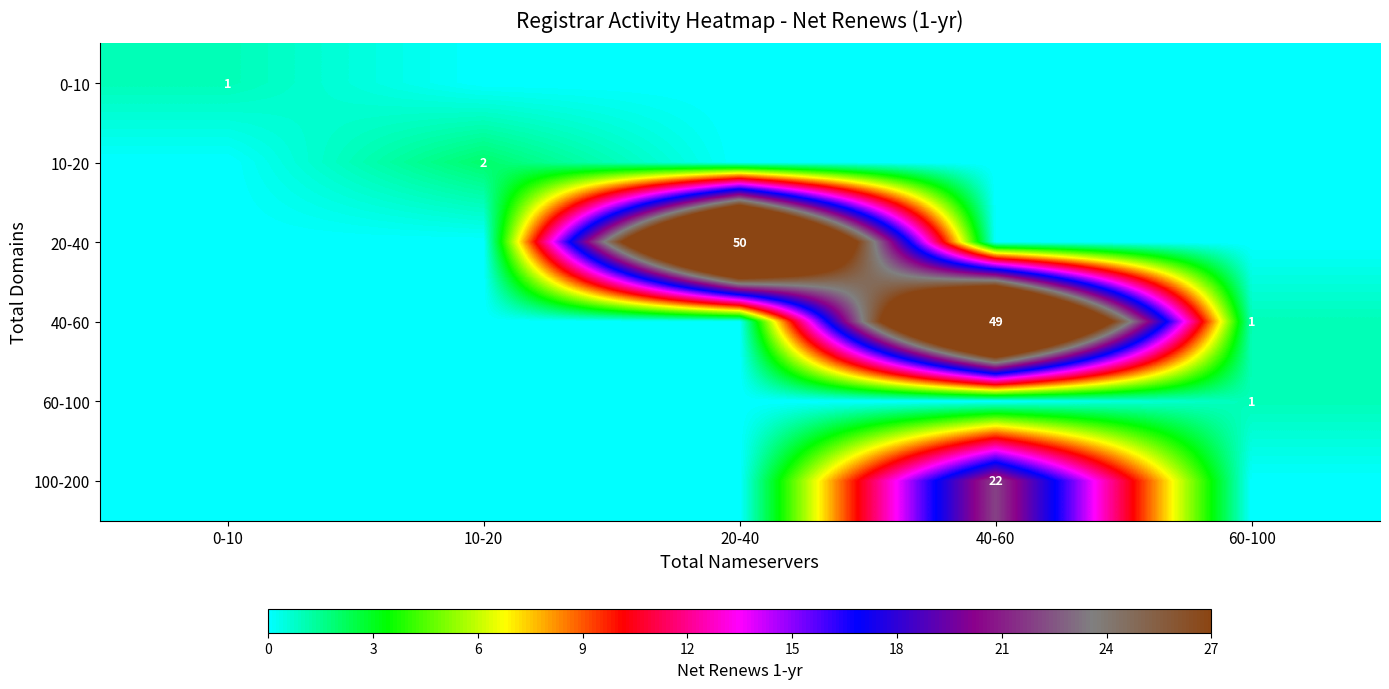

Is it true that 0-10 equals 1 at 0-10?

True